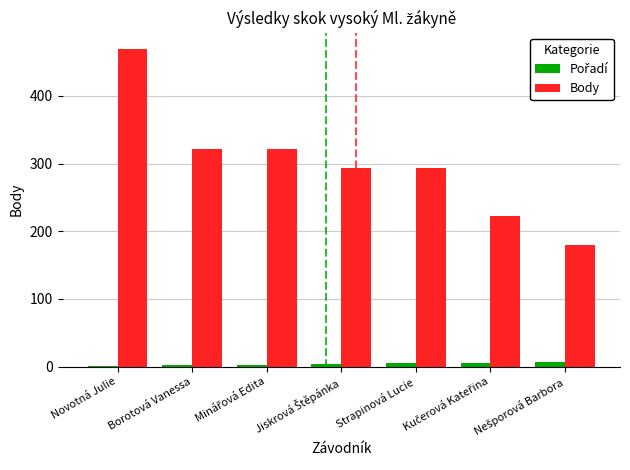

What is the total value across all series at Borotová Vanessa?

323